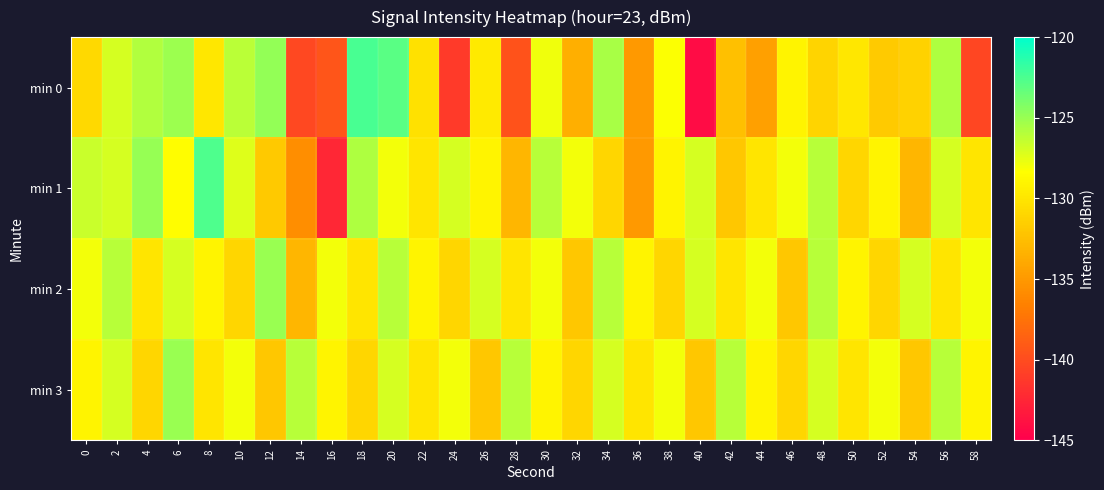

What is the total value across all series at 46?

-520.0